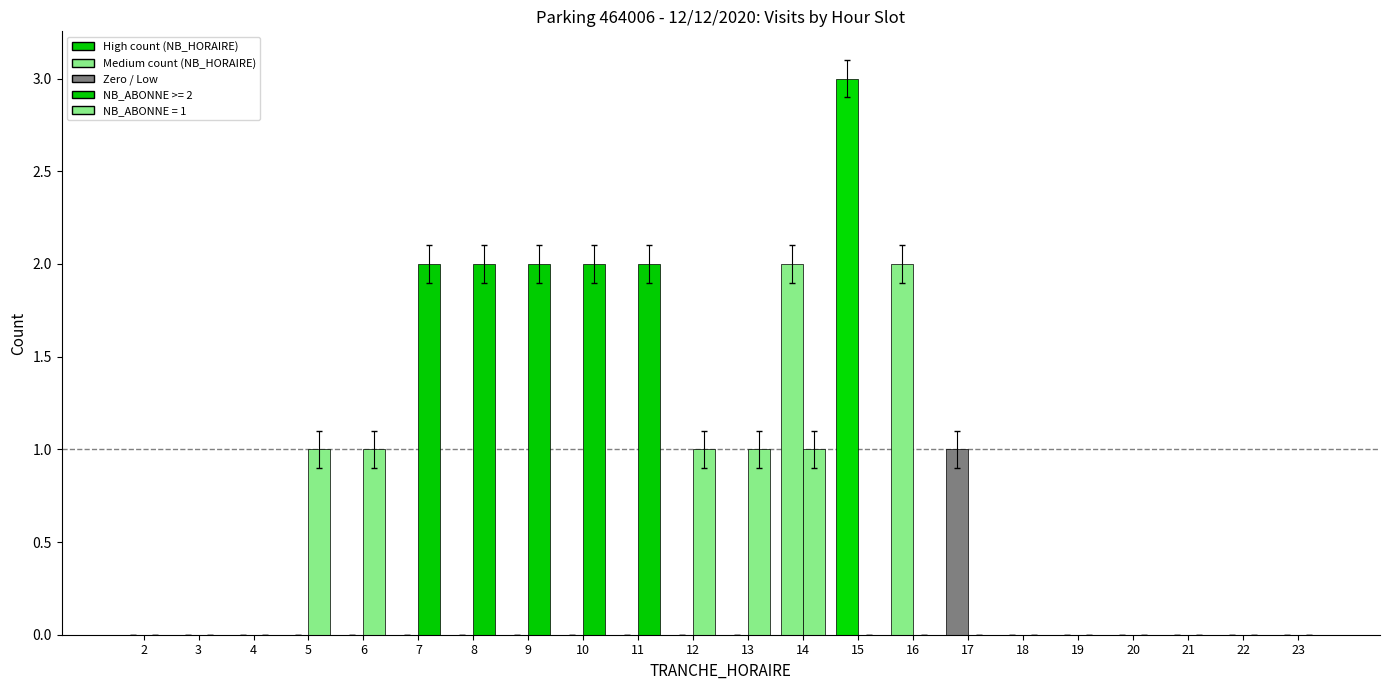

Are the bars grouped side by side (vs. stacked)?

Yes